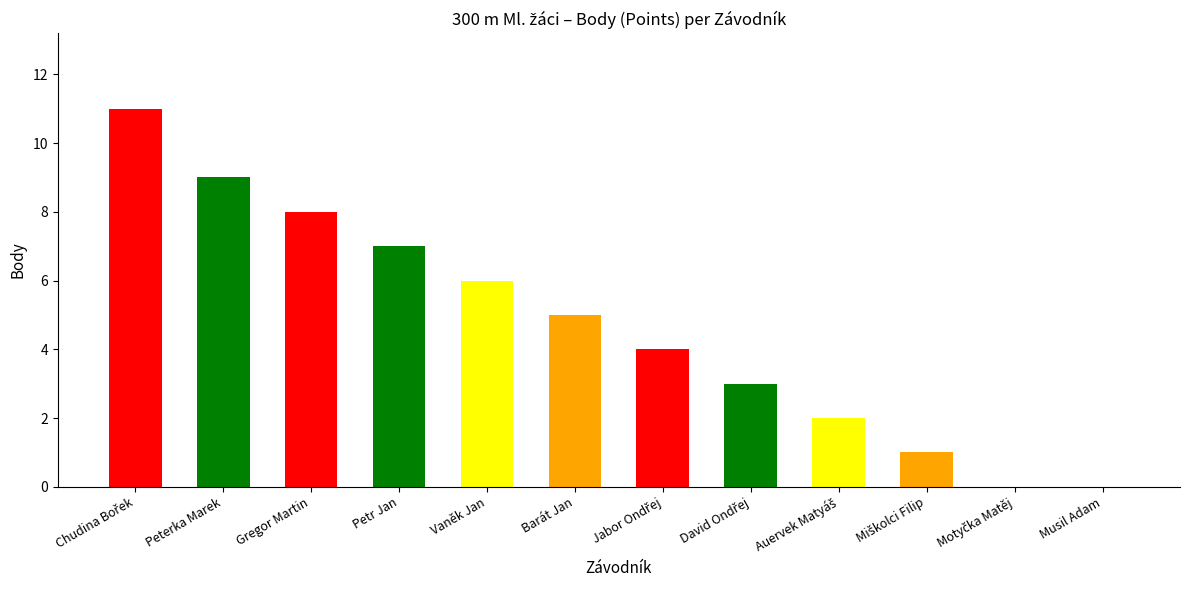

What is the sum of the values at Gregor Martin and Vaněk Jan?

14